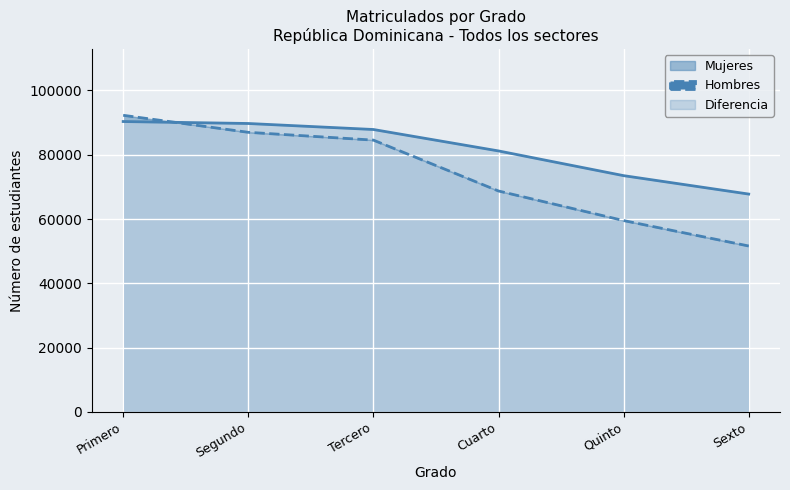

True or false: Hombres has a value of 159646 at Primero.

False